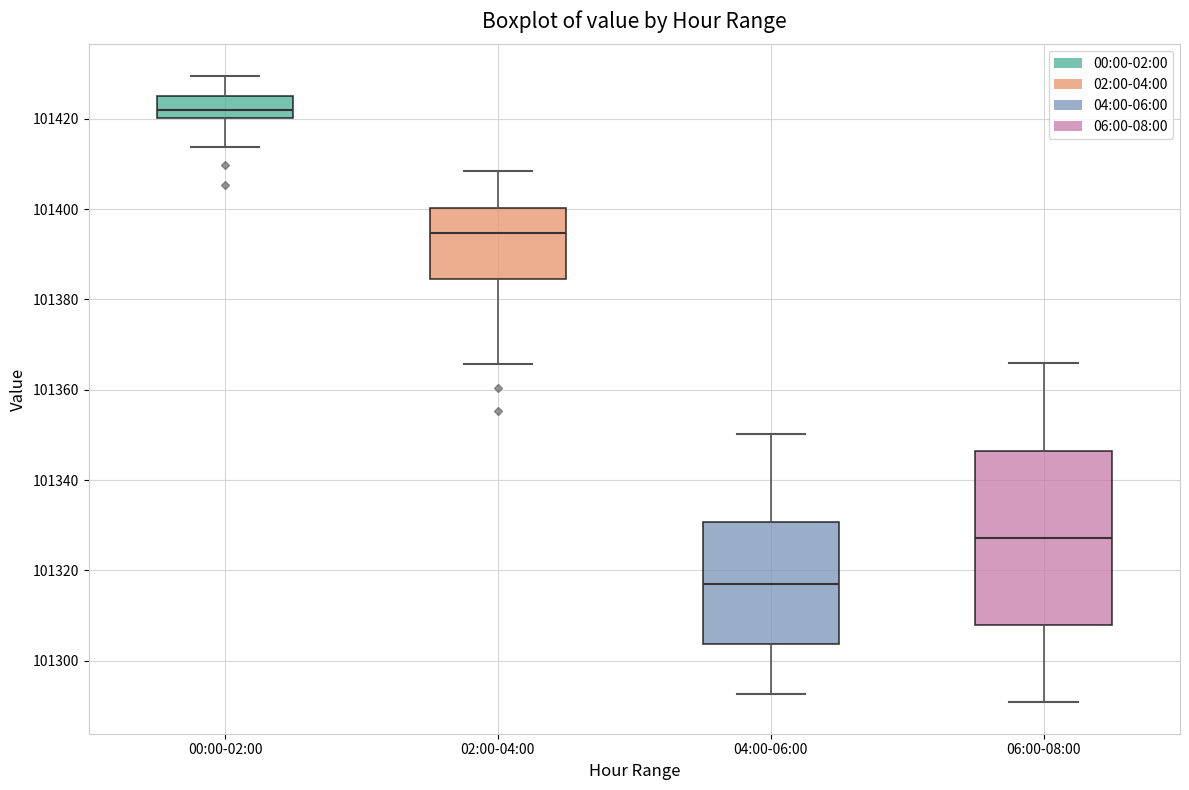

Which box's median line is the highest?

00:00-02:00